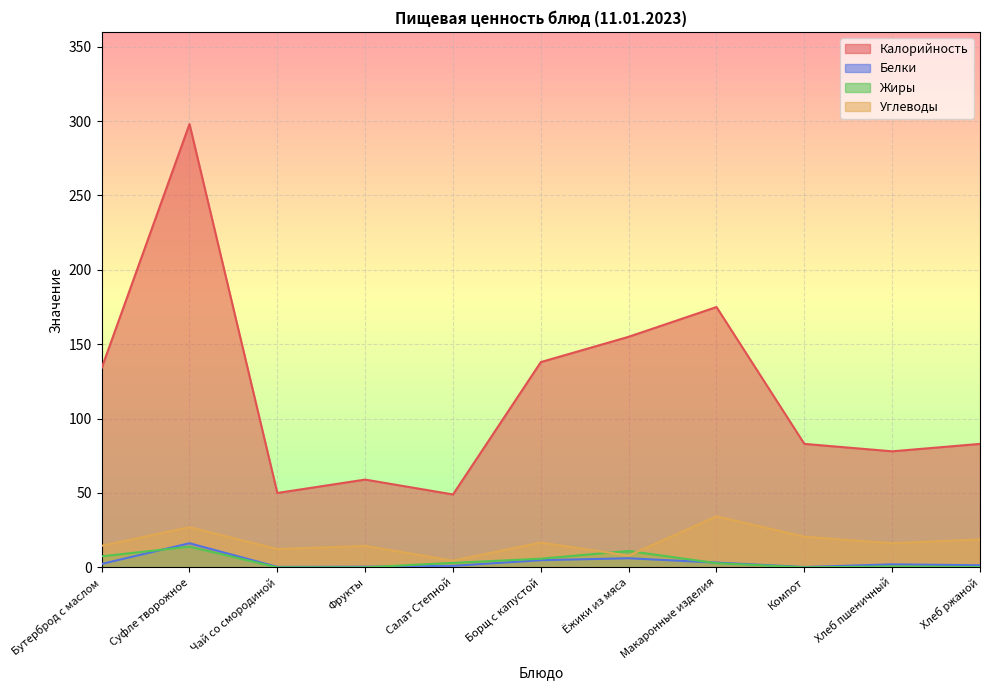

What are all the series names shown in the legend?

Калорийность, Белки, Жиры, Углеводы